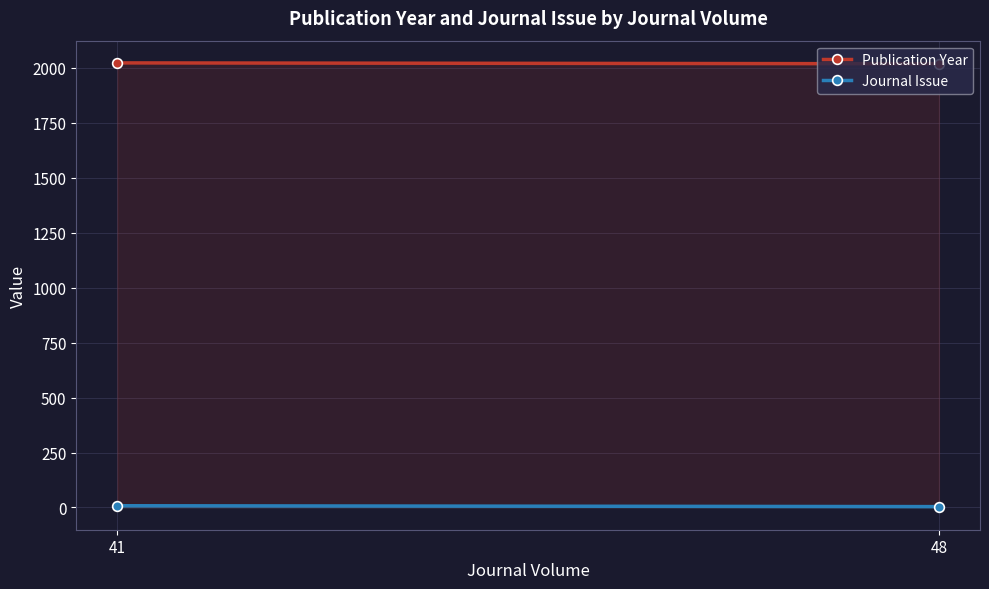

What is the spread (max minus min) of values at 48?

2014